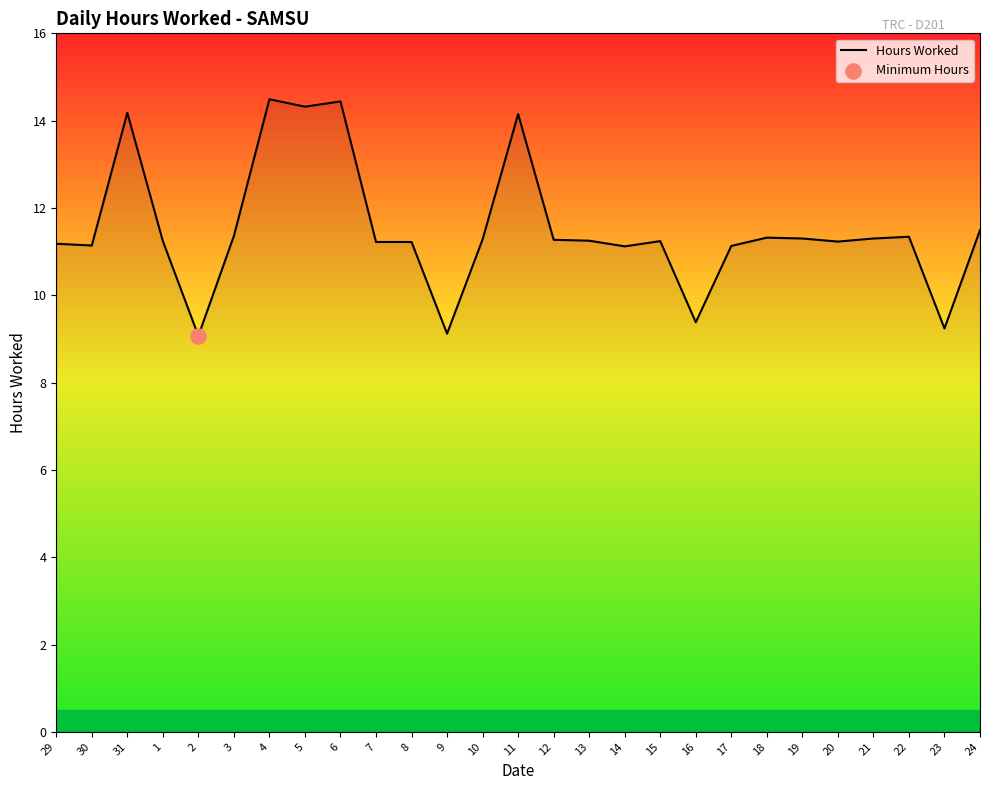

What is the change in value from 5 to 16?

-4.9